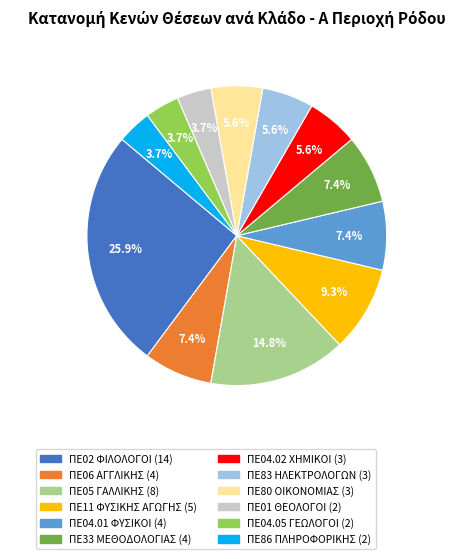

Approximately how many times larger is the value at ΠΕ01 ΘΕΟΛΟΓΟΙ compared to ΠΕ80 ΟΙΚΟΝΟΜΙΑΣ?

0.7